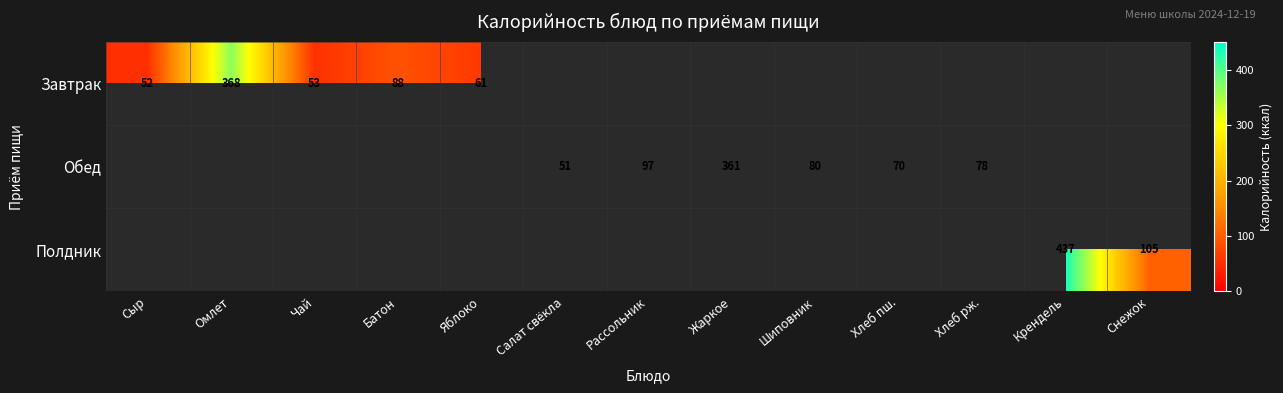

True or false: Полдник has a value of 771 at Крендель.

False